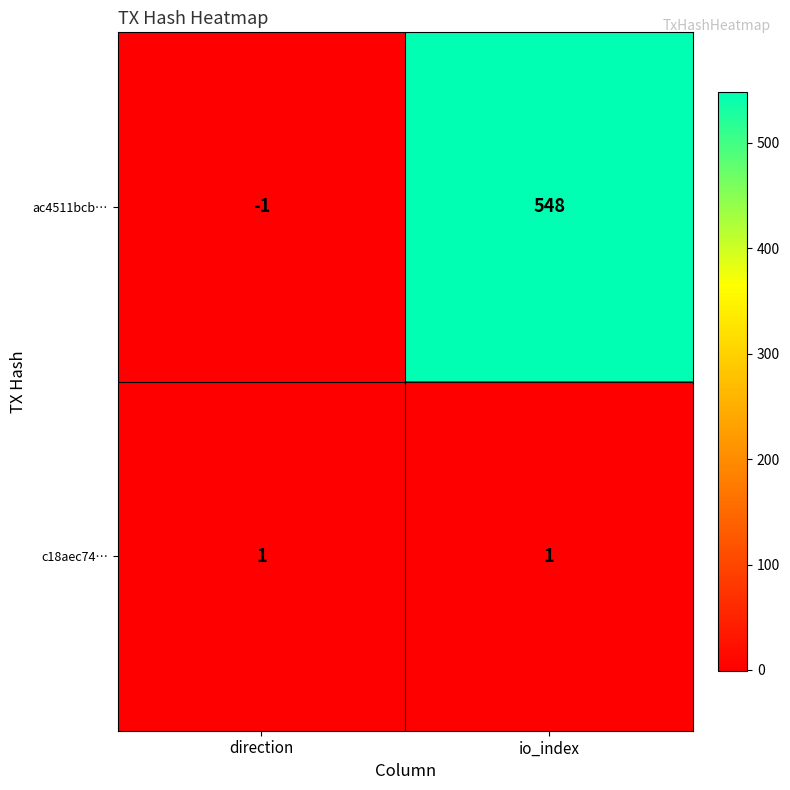

Which category has the lowest value across all series?

direction